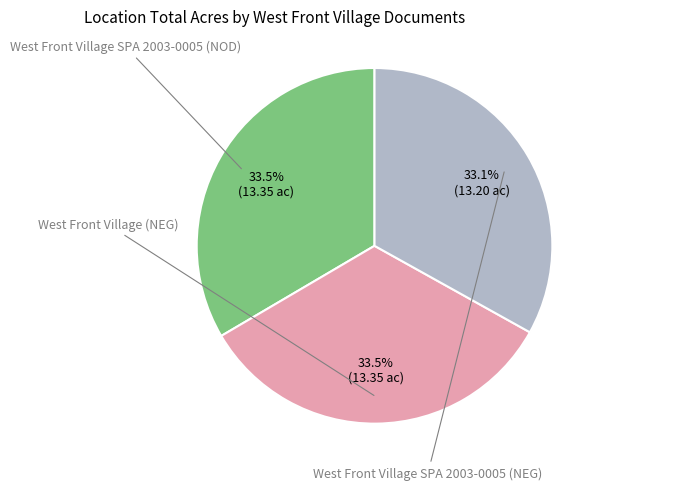

True or false: West Front Village (NEG) accounts for 33% of the total.

True